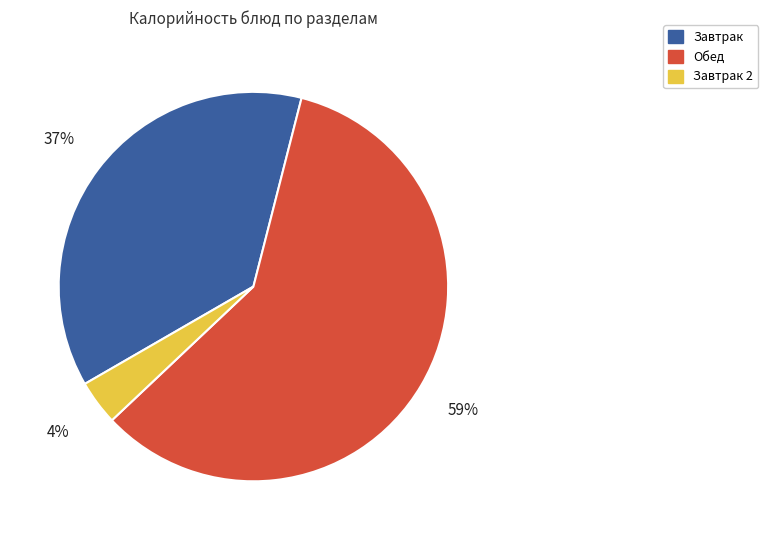

How many segments does this pie chart have?

3